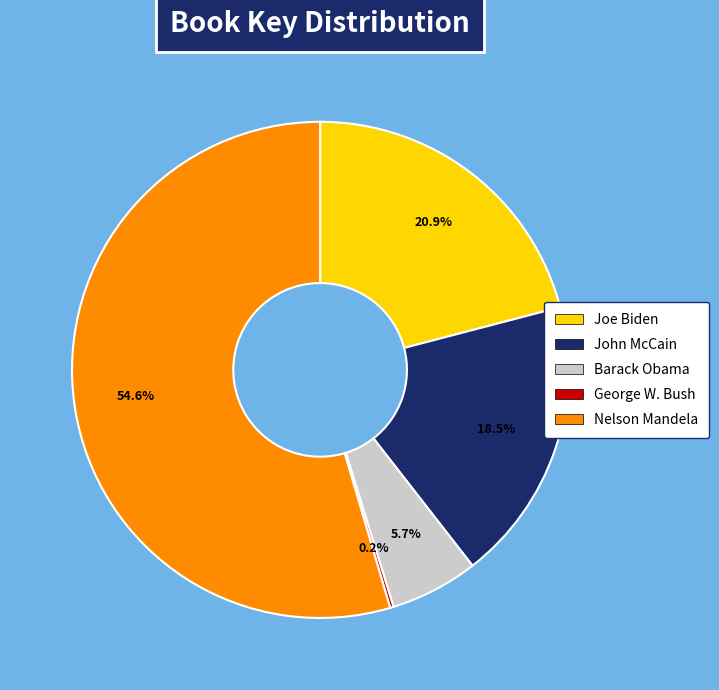

What is the majority slice?

Nelson Mandela